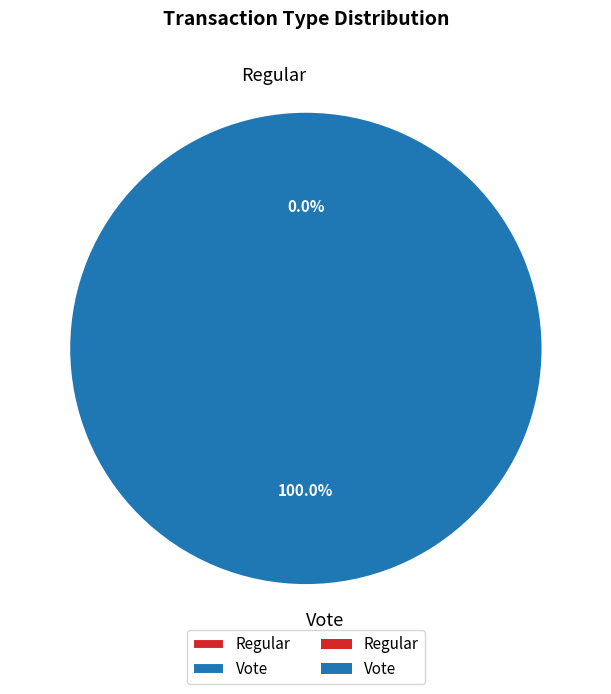

Rank the categories by value from lowest to highest.

Regular, Vote